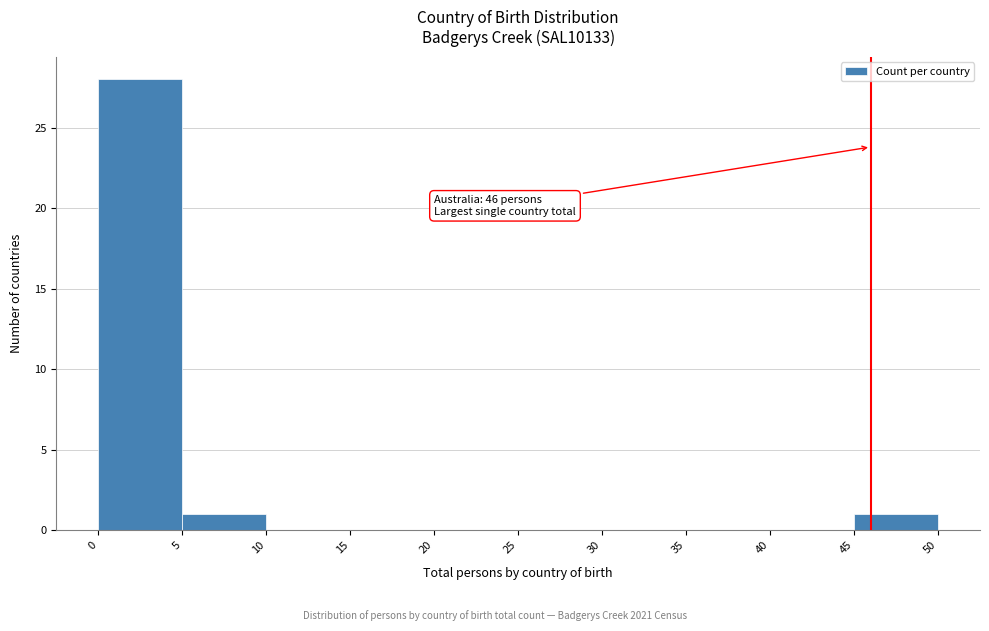

Which range on the x-axis has the tallest bar?

0 to 5